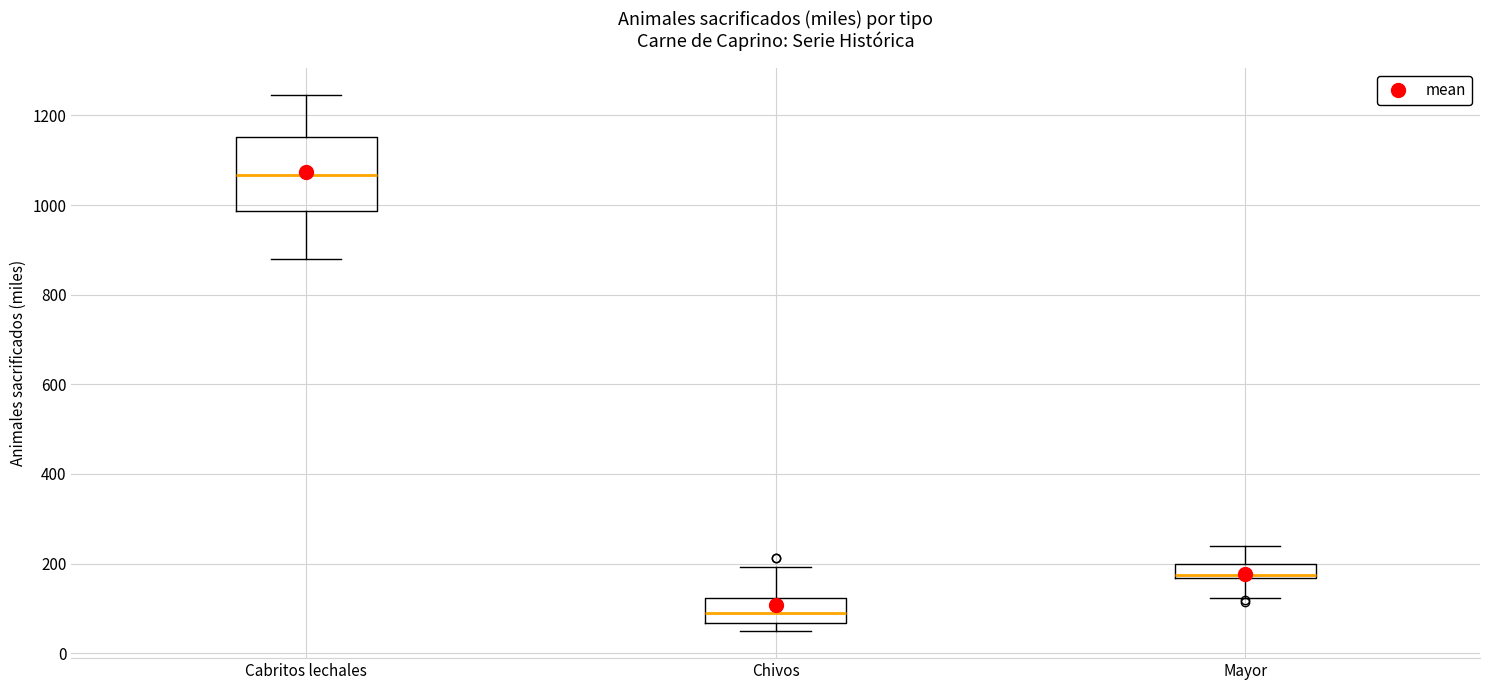

Where is the upper edge of the box for Chivos on the y-axis? The values are not printed on the chart, so give them approximately, as read against the axis.

120